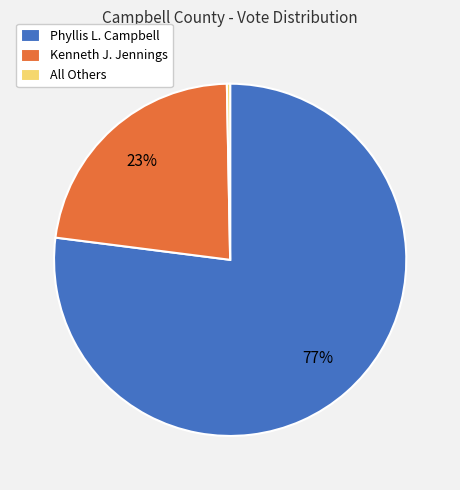

Between All Others and Kenneth J. Jennings, which is larger?

Kenneth J. Jennings